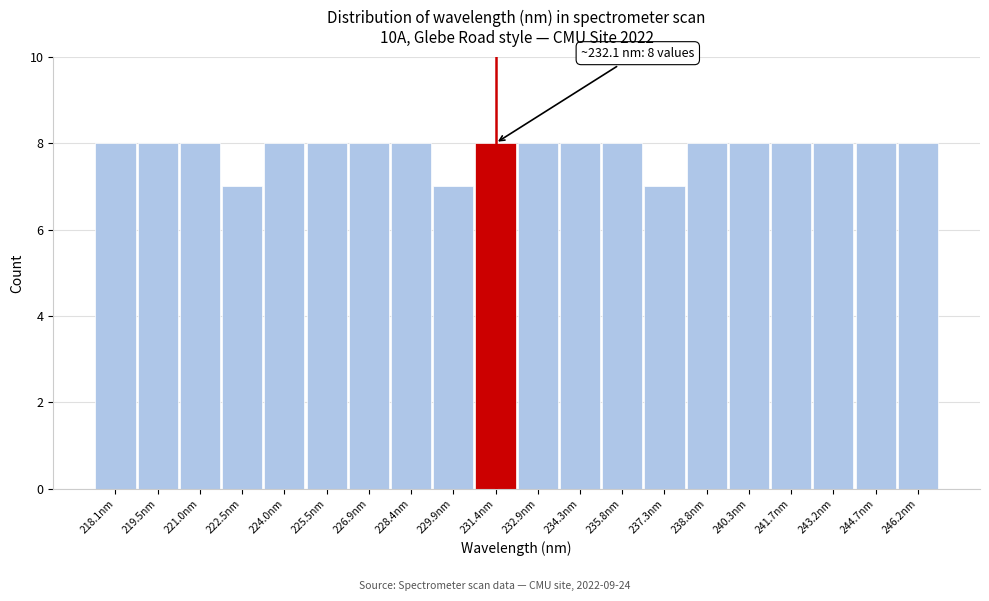

Reading left to right, list all the values displayed in this chart.

8	8	8	7	8	8	8	8	7	8	8	8	8	7	8	8	8	8	8	8